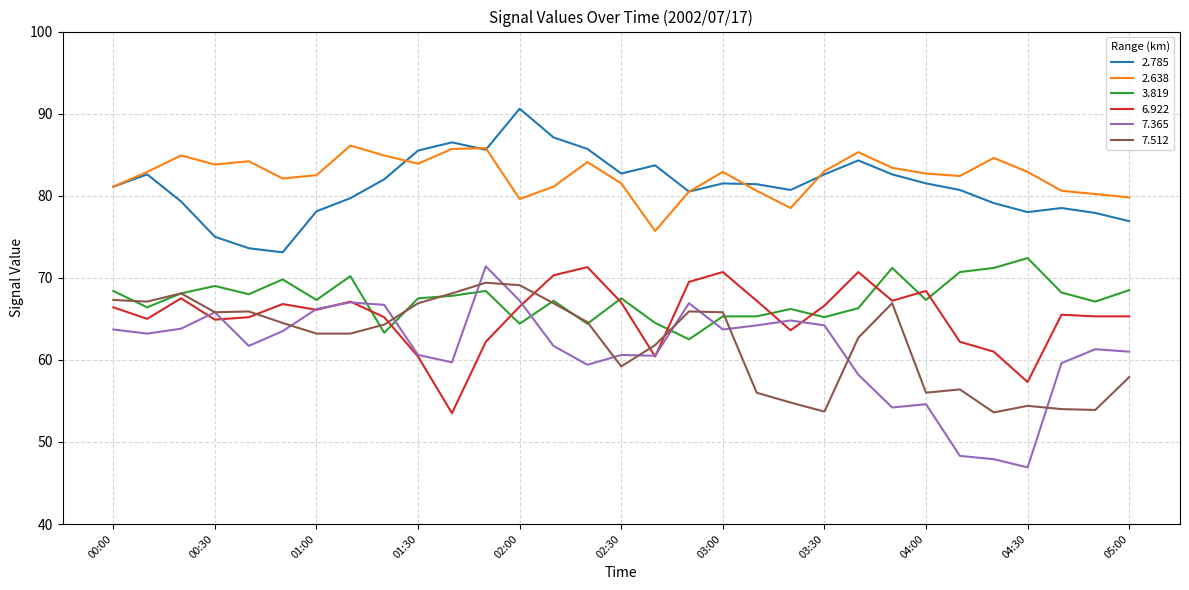

What is the lowest value of the 7.365 series?

46.9